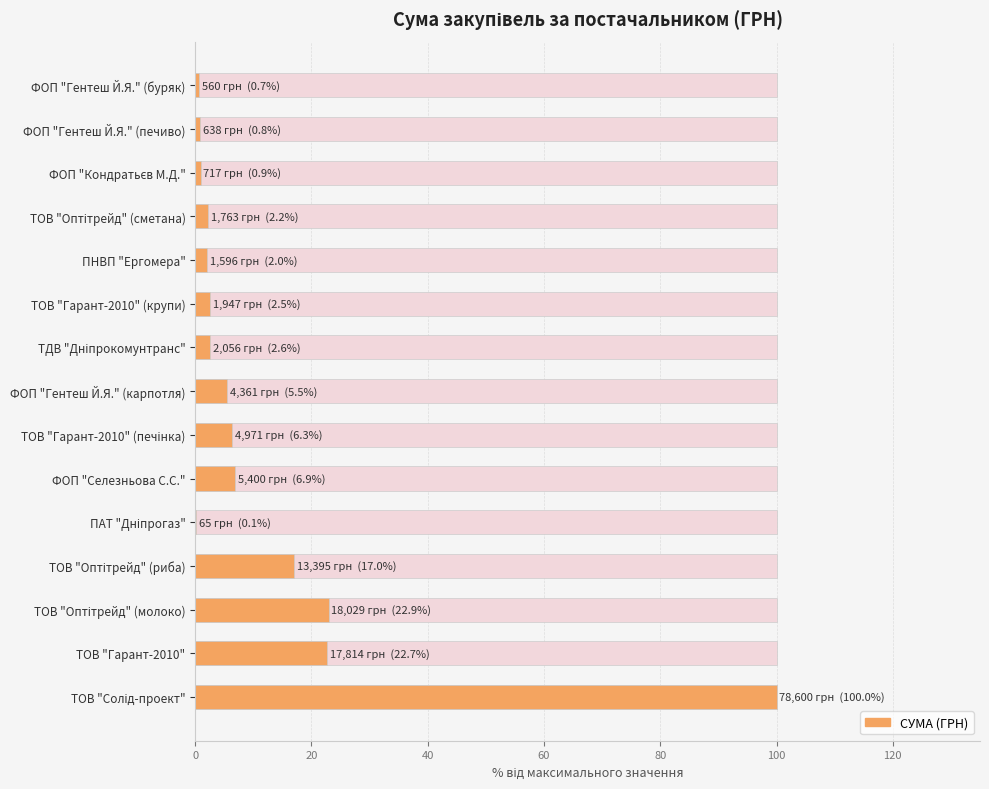

Are the bars horizontal?

Yes